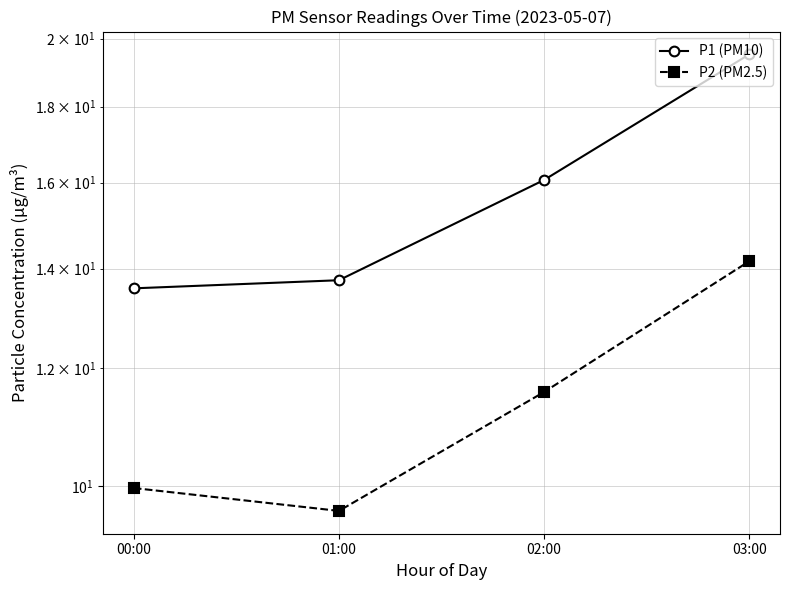

Which series has the widest spread of values?

P1 (PM10)